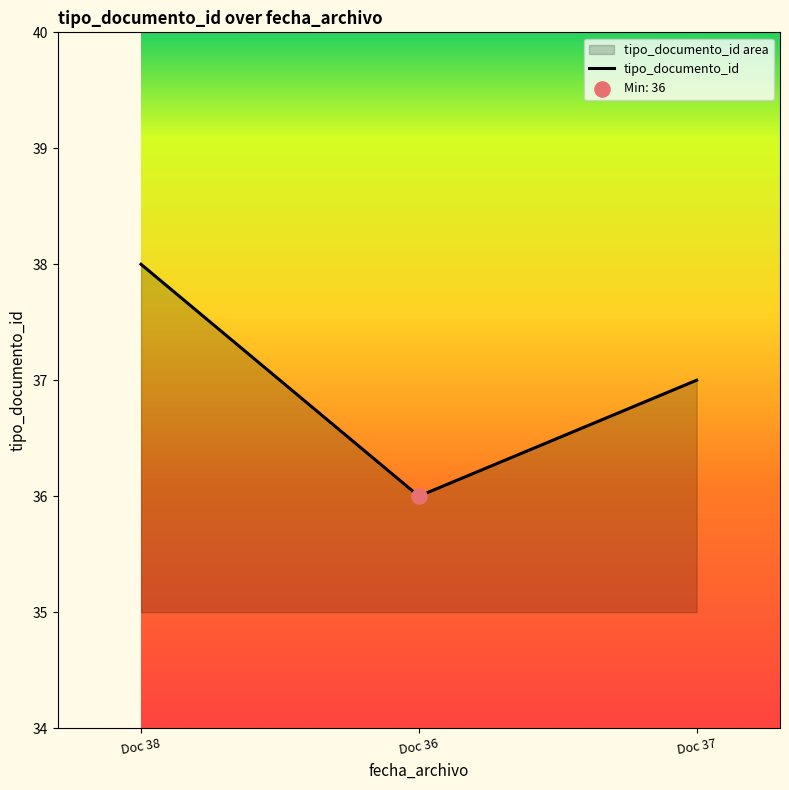

Which has a higher value, Doc 37 or Doc 36?

Doc 37